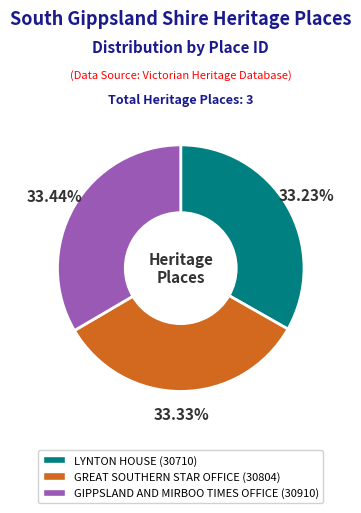

To the nearest percent, what percentage of the pie is GREAT SOUTHERN STAR OFFICE?

33%